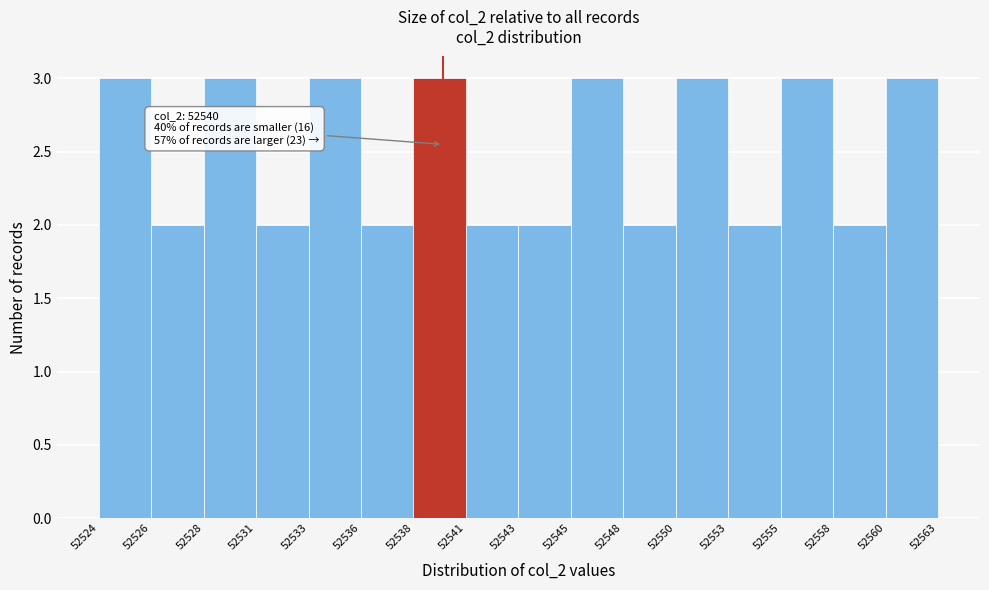

Reading left to right, extract all data points from this chart.

52524=3	52526=2	52528=3	52531=2	52533=3	52536=2	52538=3	52541=2	52543=2	52545=3	52548=2	52550=3	52553=2	52555=3	52558=2	52560=3